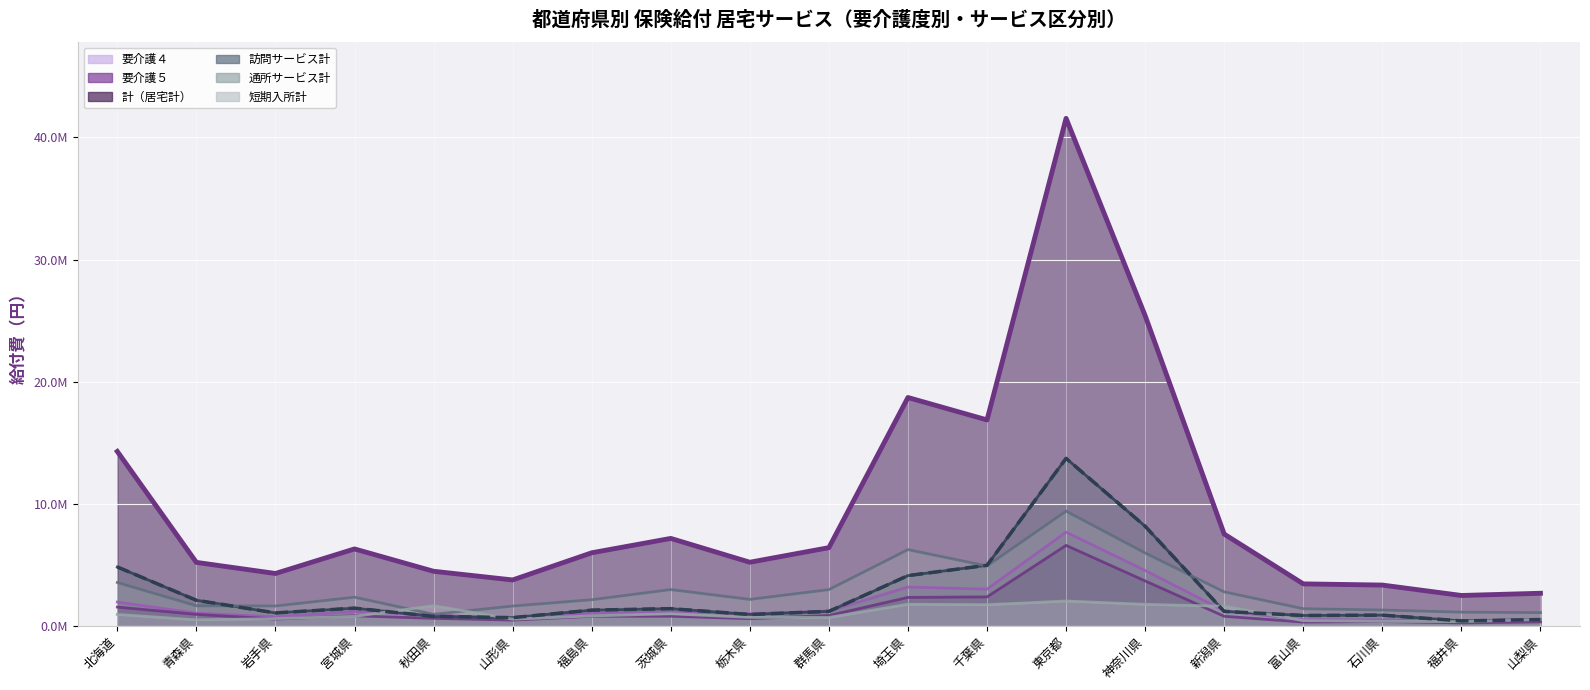

What is the label of the 4th point from the left?

宮城県